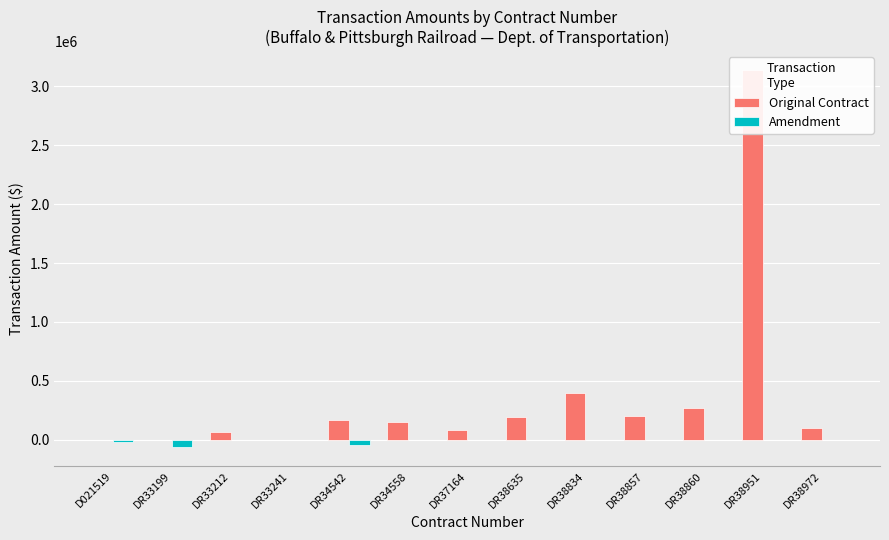

Reading left to right, what are all the values shown in this chart?

Original Contract: 0.0	0.0	70118.4	0.0	169700.0	151500.0	83100.0	195300.0	394100.0	198220.0	270000.0	3138608.0	100625.0
Amendment: -15419.1	-63664.0	0.0	0.0	-47622.0	-68.2	-5010.0	0.0	0.0	0.0	0.0	0.0	0.0